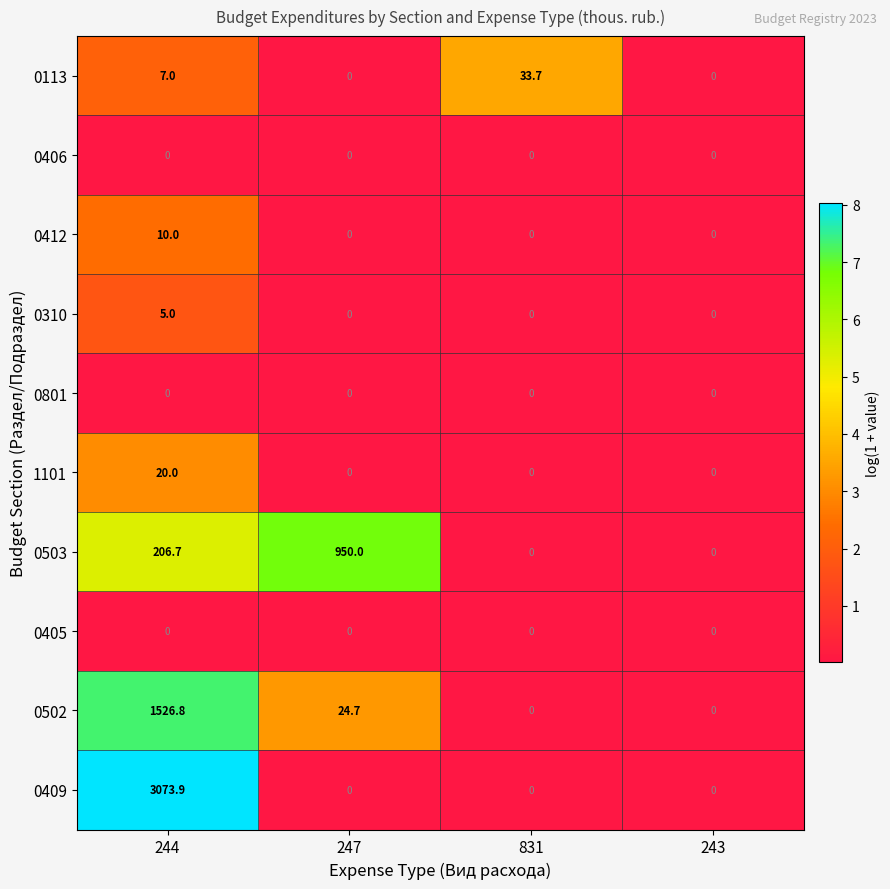

Which series has the largest total across all categories?

0409